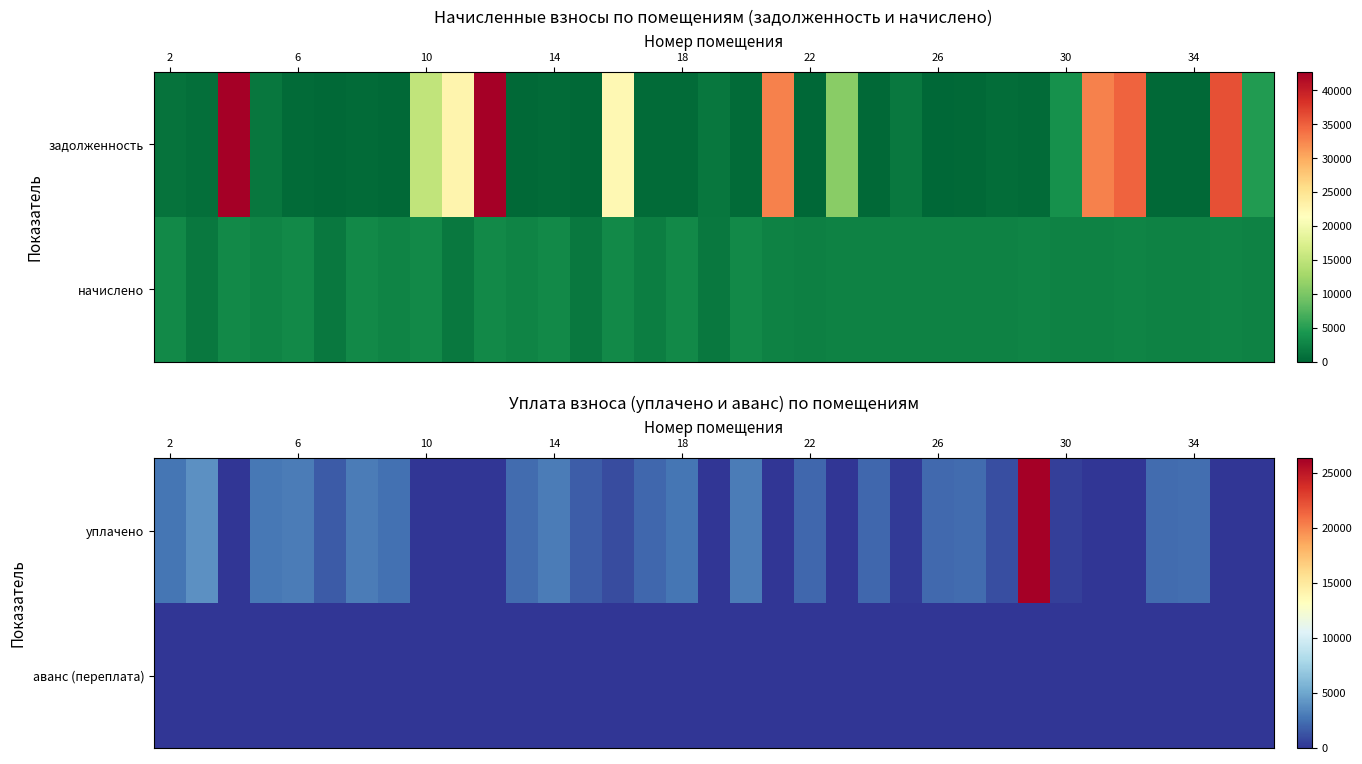

What is the spread (max minus min) of values at 13?

1658.4